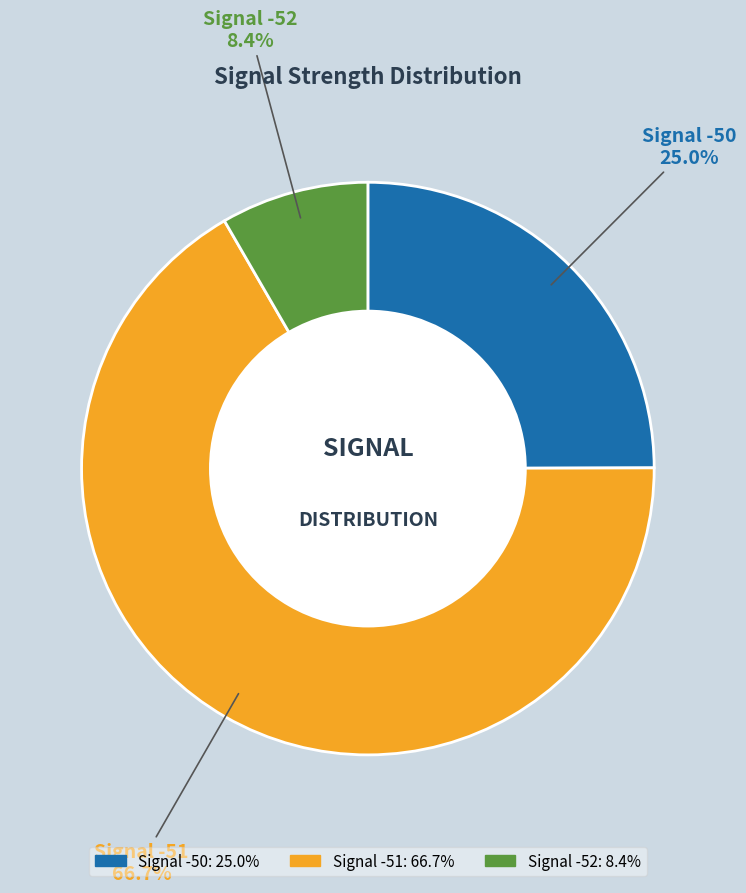

Between Signal -50 and Signal -51, which is larger?

Signal -51